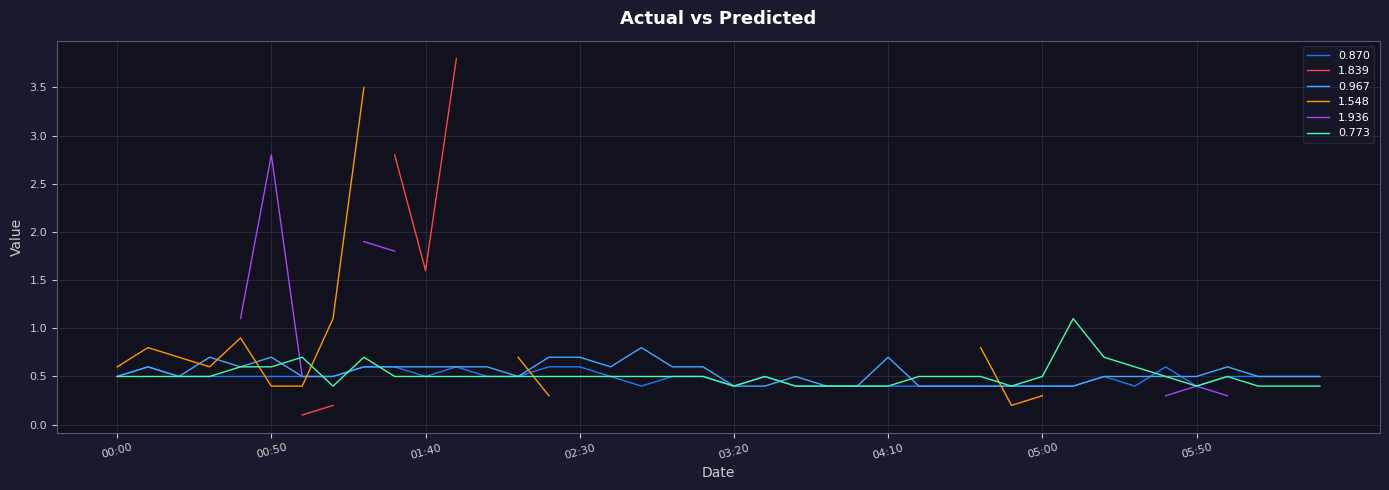

At how many categories does at least one series exceed 0?

40